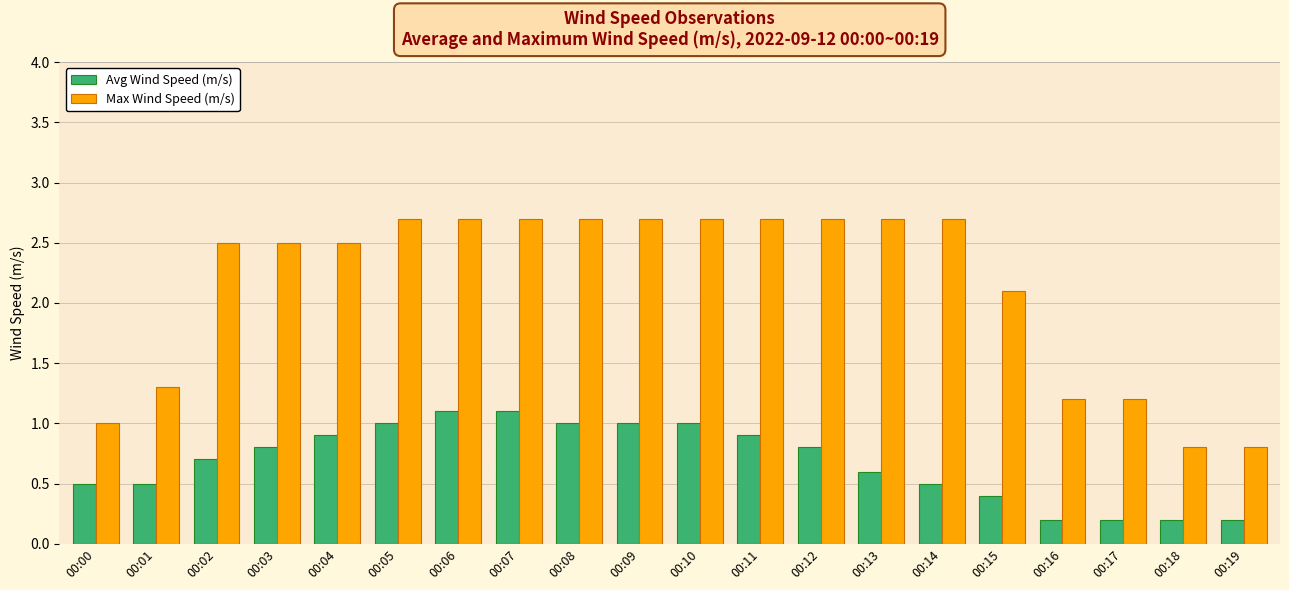

How many data points in Max Wind Speed (m/s) are less than 2?

6